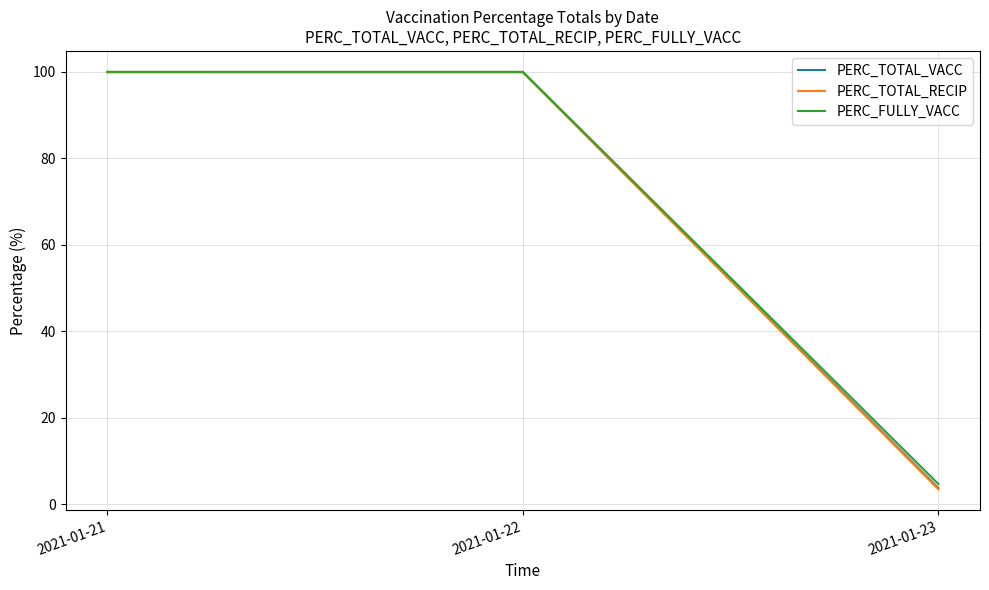

What is the sum of the PERC_TOTAL_VACC values at 2021-01-23 and 2021-01-21?

103.7